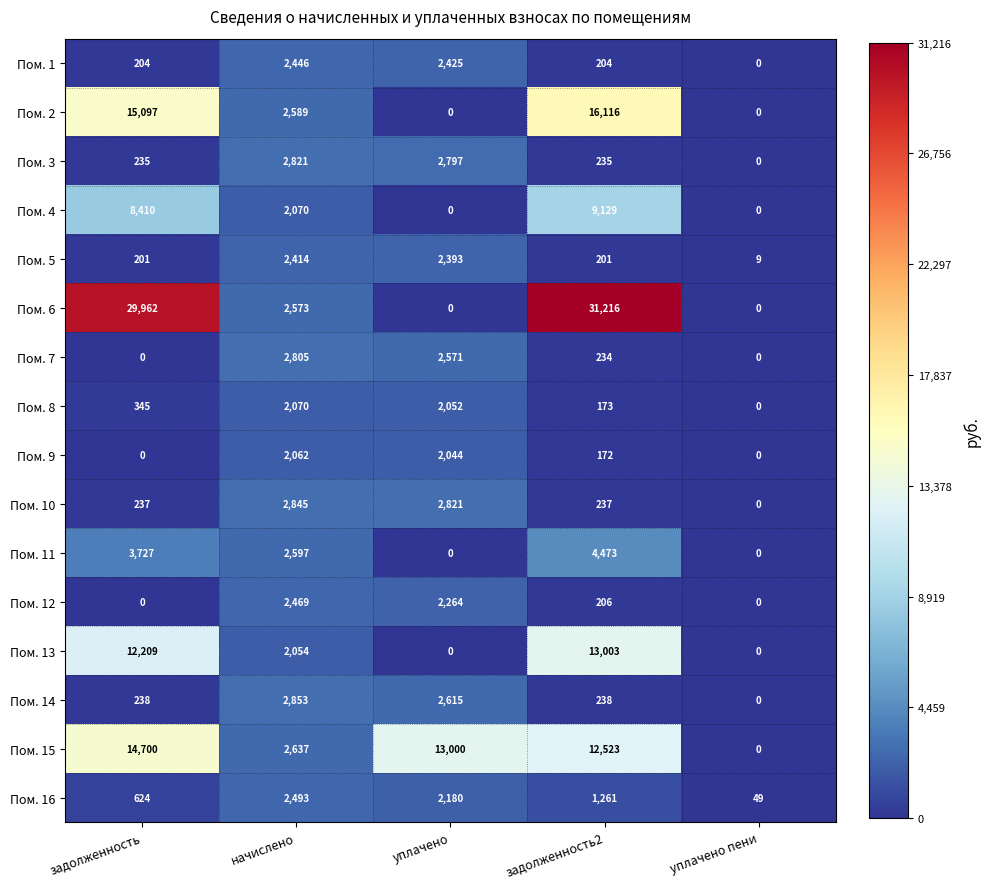

Read the Пом. 1 value at задолженность2.

204